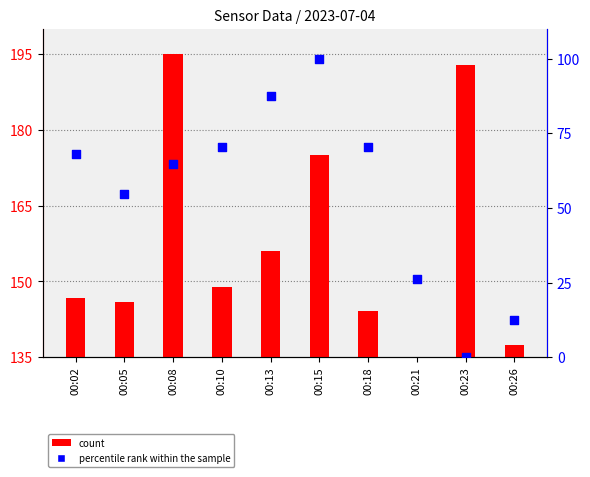

What is the total value across all series at 00:21?

161.1